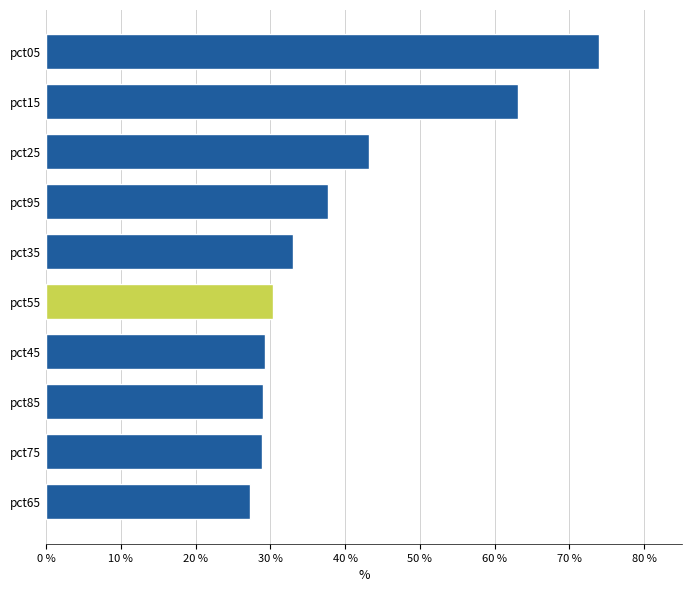

What is the maximum value shown in the chart?

0.7